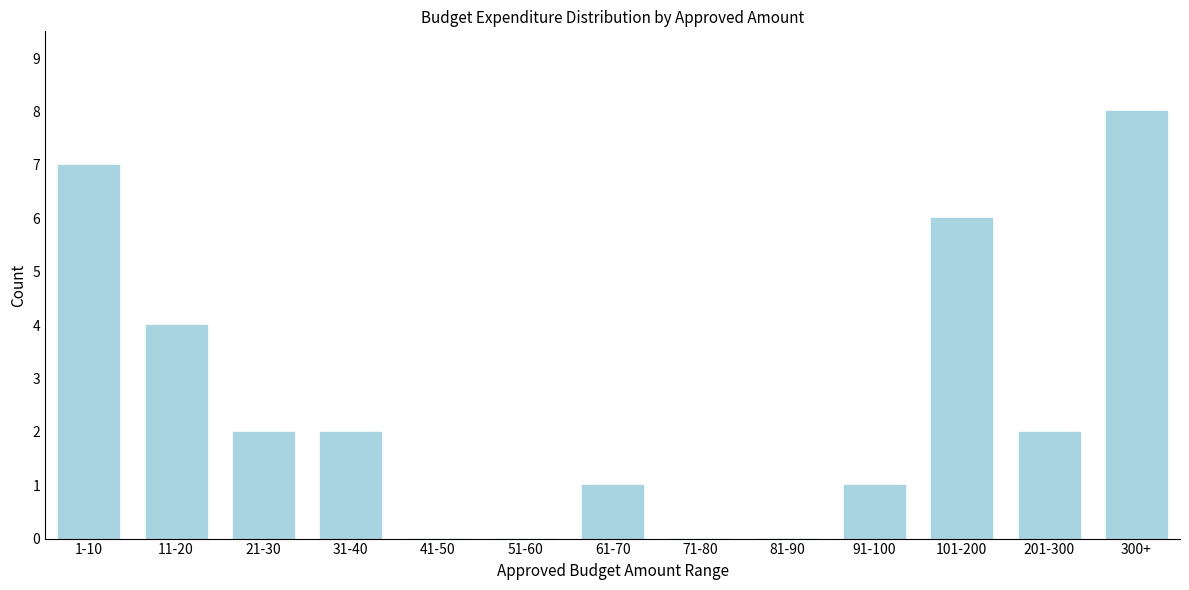

Reading left to right, what are all the values shown in this chart?

1-10=7	11-20=4	21-30=2	31-40=2	41-50=0	51-60=0	61-70=1	71-80=0	81-90=0	91-100=1	101-200=6	201-300=2	300+=8